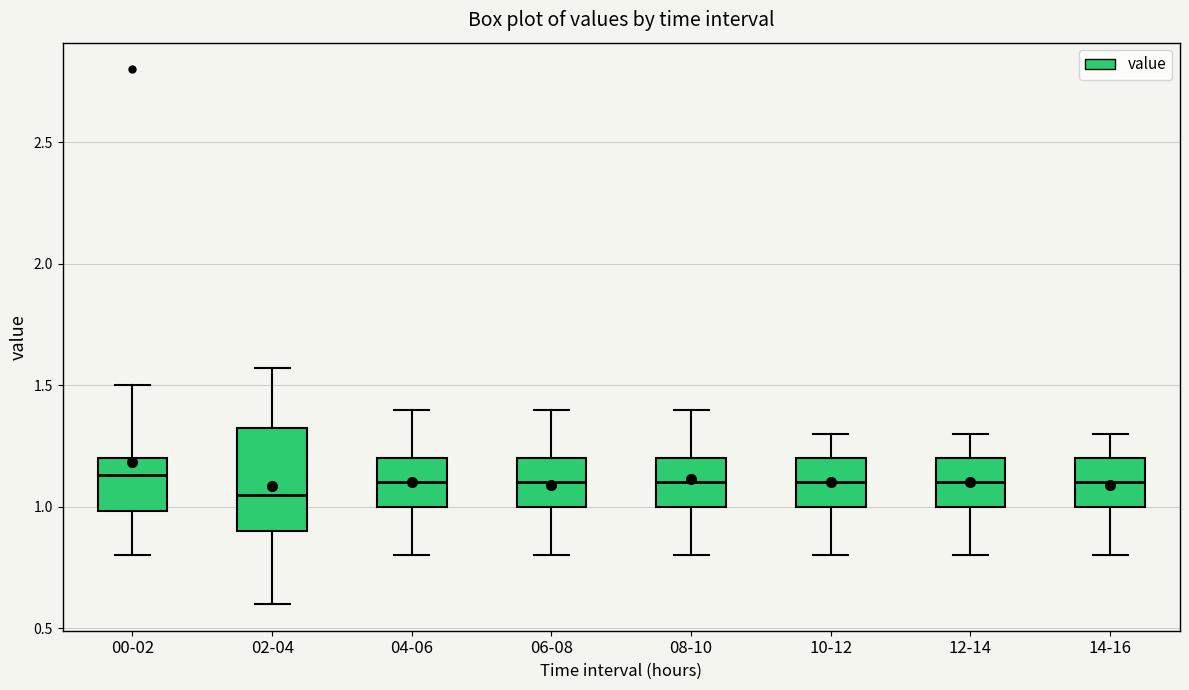

Reading left to right, transcribe this box plot: for each box, give where its median line is, the range the box spans, and where its two whiskers end, as read against the y-axis. The values are not printed on the chart, so give them approximately, as read against the axis.

00-02: median 1.15, box 1.00 to 1.20, whiskers 0.80 to 1.50
02-04: median 1.05, box 0.90 to 1.35, whiskers 0.60 to 1.55
04-06: median 1.10, box 1.00 to 1.20, whiskers 0.80 to 1.40
06-08: median 1.10, box 1.00 to 1.20, whiskers 0.80 to 1.40
08-10: median 1.10, box 1.00 to 1.20, whiskers 0.80 to 1.40
10-12: median 1.10, box 1.00 to 1.20, whiskers 0.80 to 1.30
12-14: median 1.10, box 1.00 to 1.20, whiskers 0.80 to 1.30
14-16: median 1.10, box 1.00 to 1.20, whiskers 0.80 to 1.30